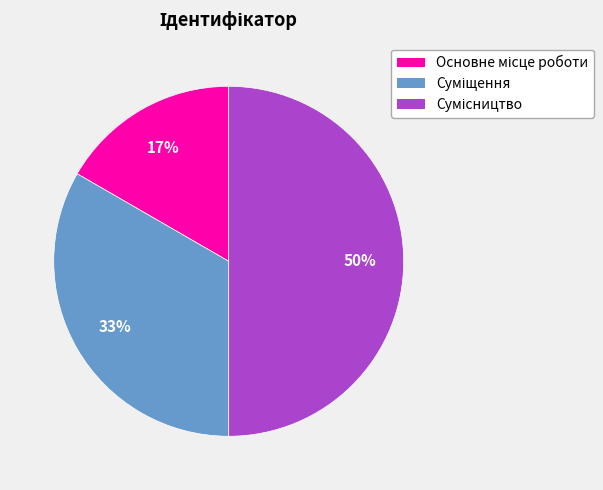

To the nearest percent, what is the difference between the largest and smallest slice percentages?

33%